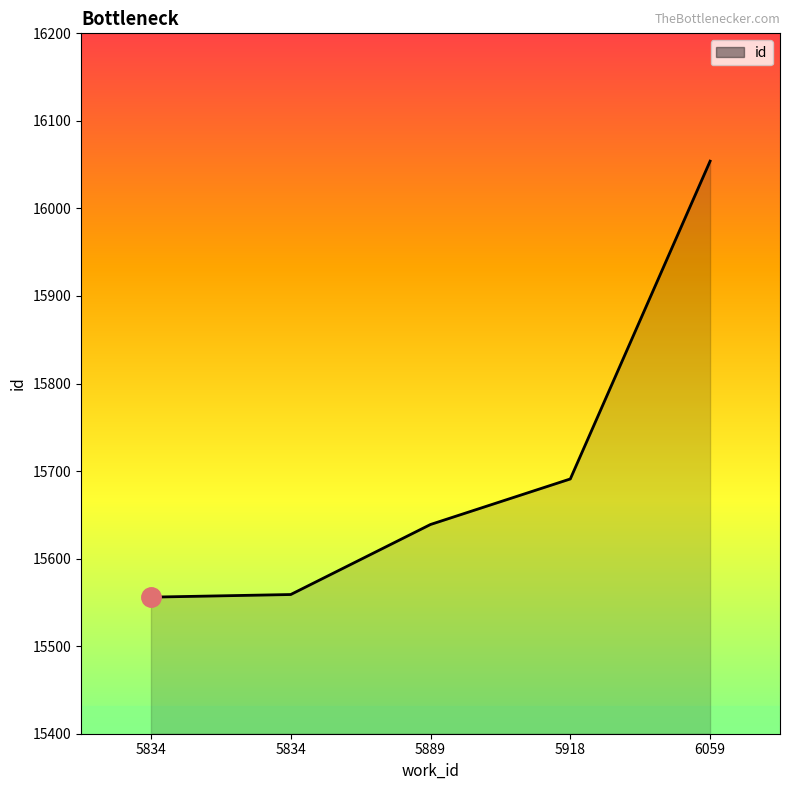

Which label corresponds to the largest value in the chart?

6059